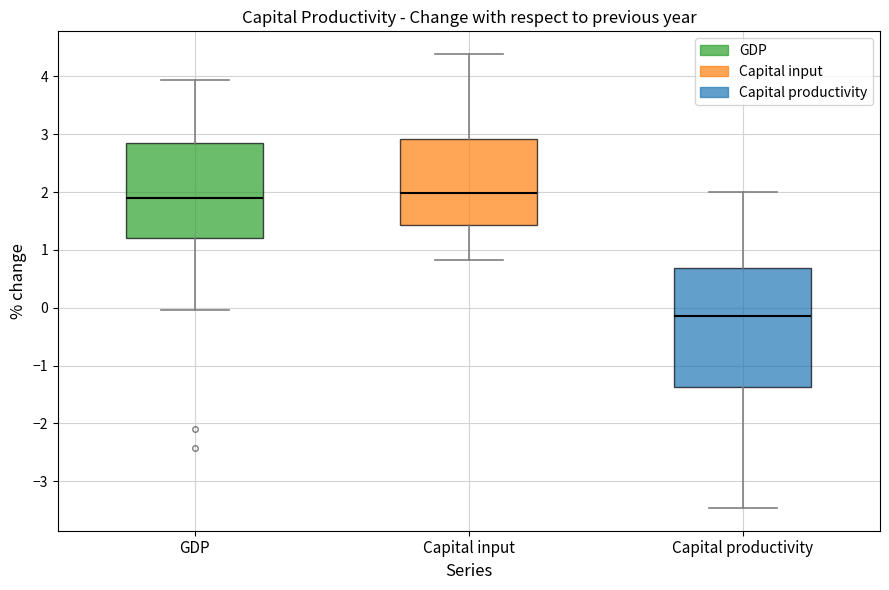

Which box is the tallest, from its lower edge to its upper edge?

Capital productivity